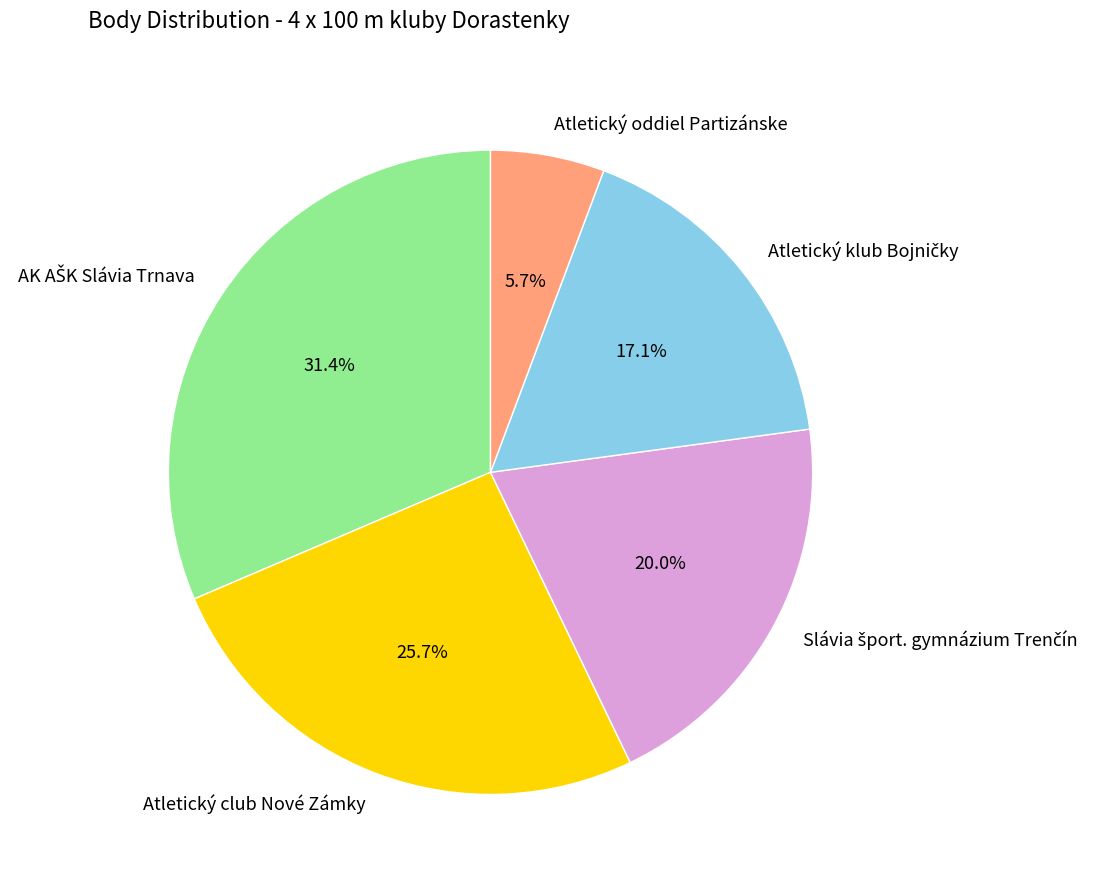

Which slice is the smallest?

Atletický oddiel Partizánske